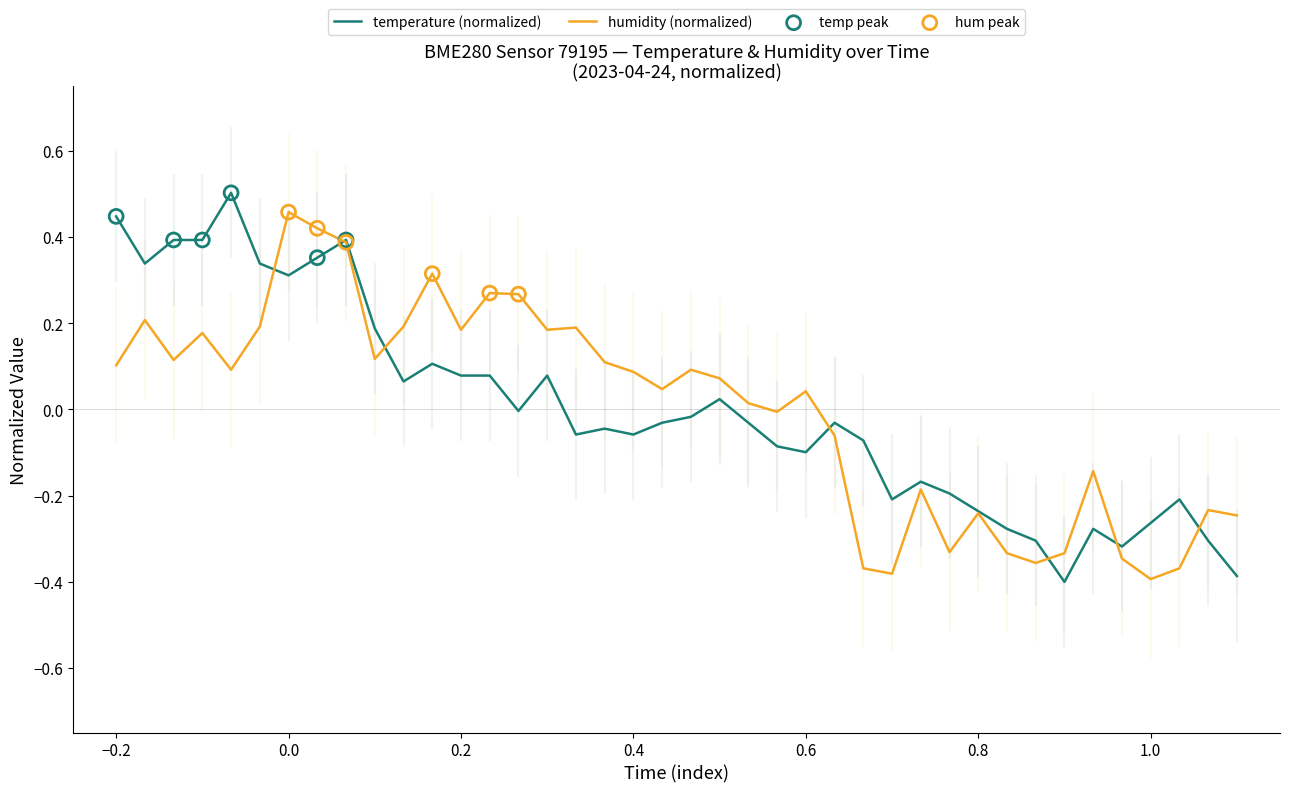

How many lines are shown in the chart?

2